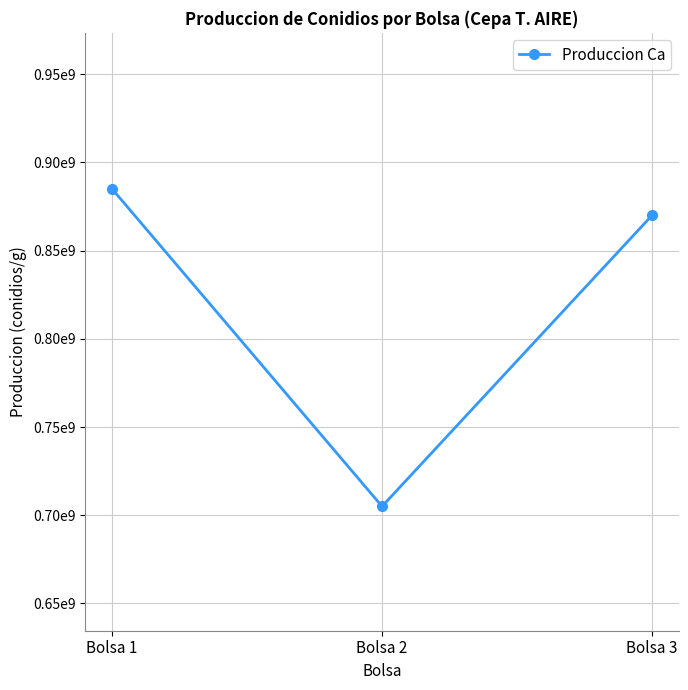

Read the value at Bolsa 3, to the nearest 100.

870000000